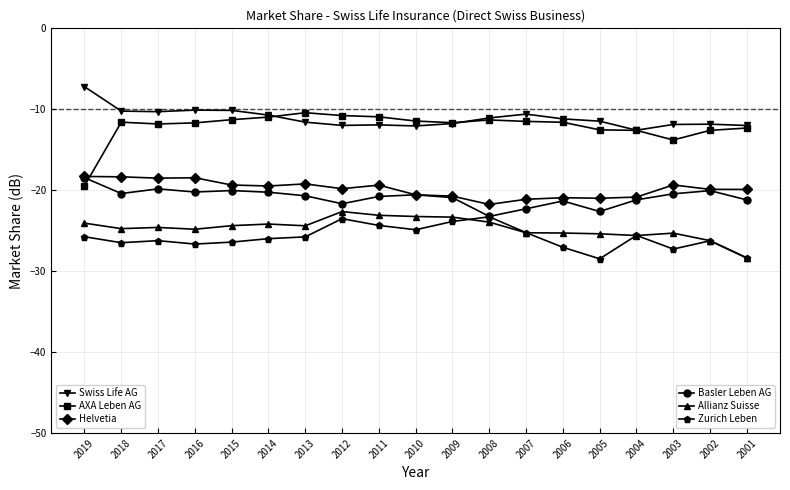

What is the greatest value displayed?

-7.2